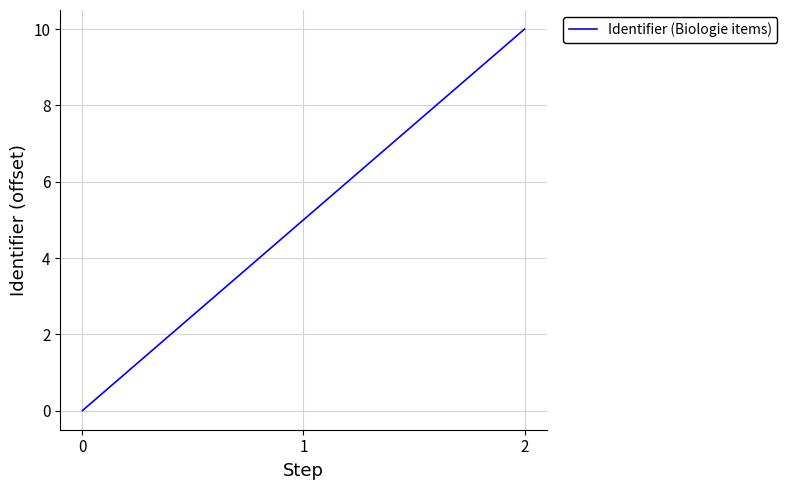

What is the sum of all values?

15